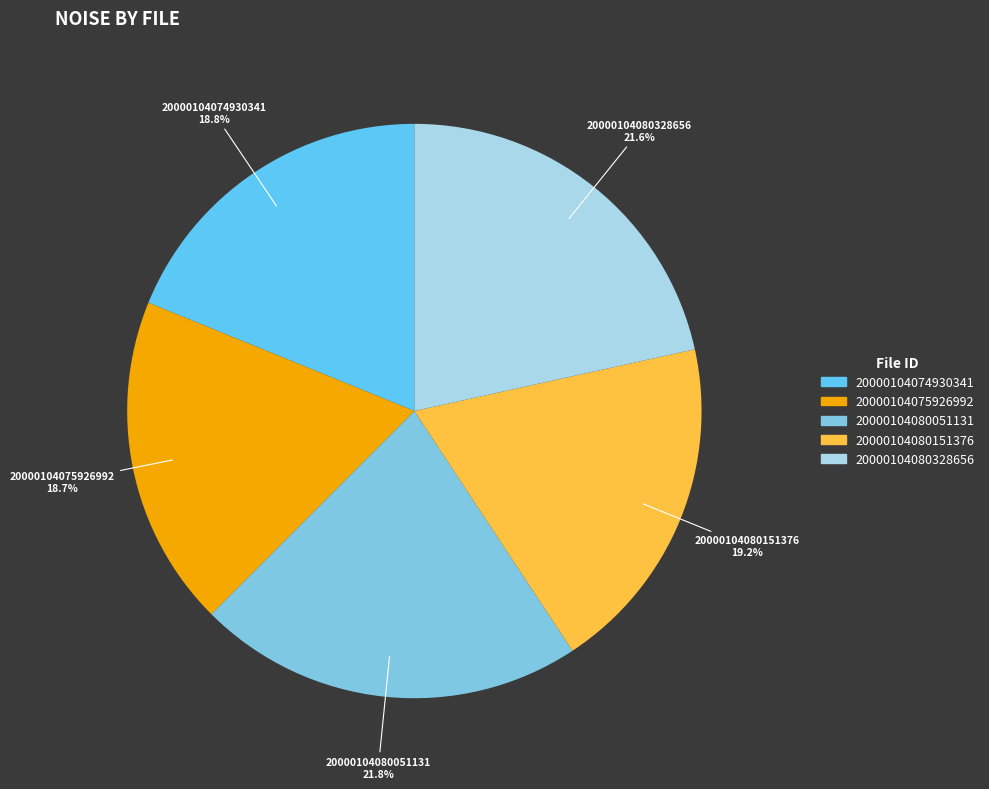

What portion of the pie excludes 20000104080328656?

78.4%